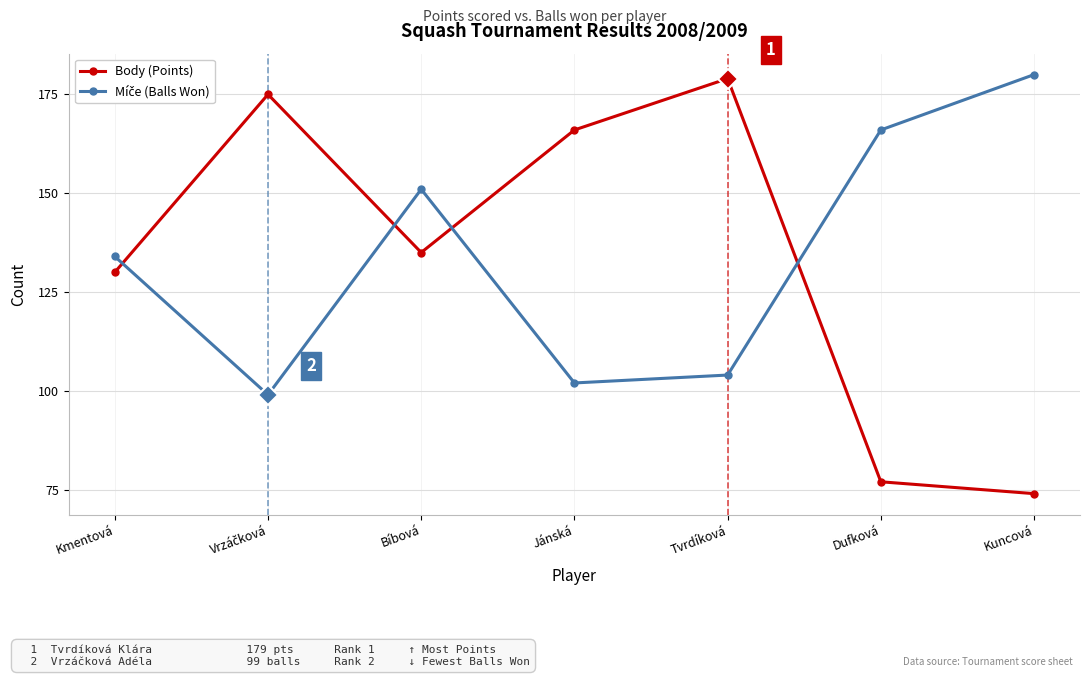

Count the number of data series in this chart.

2